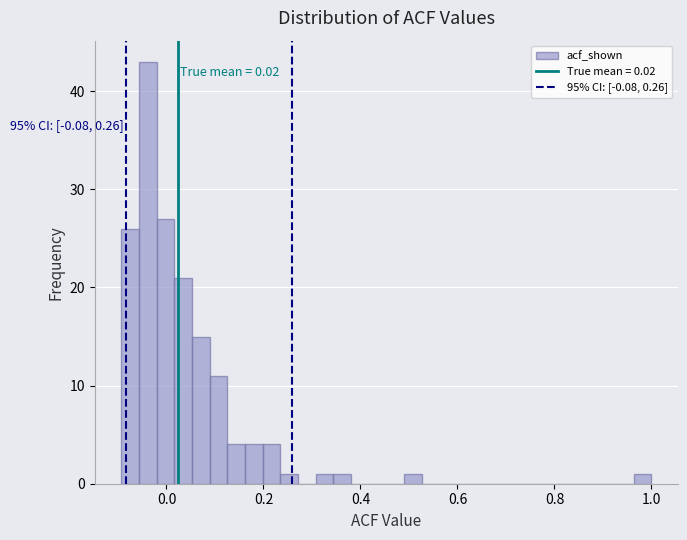

Around what value on the x-axis is the tallest bar? Give the approximate position of its centre, as read against the axis.

-0.04